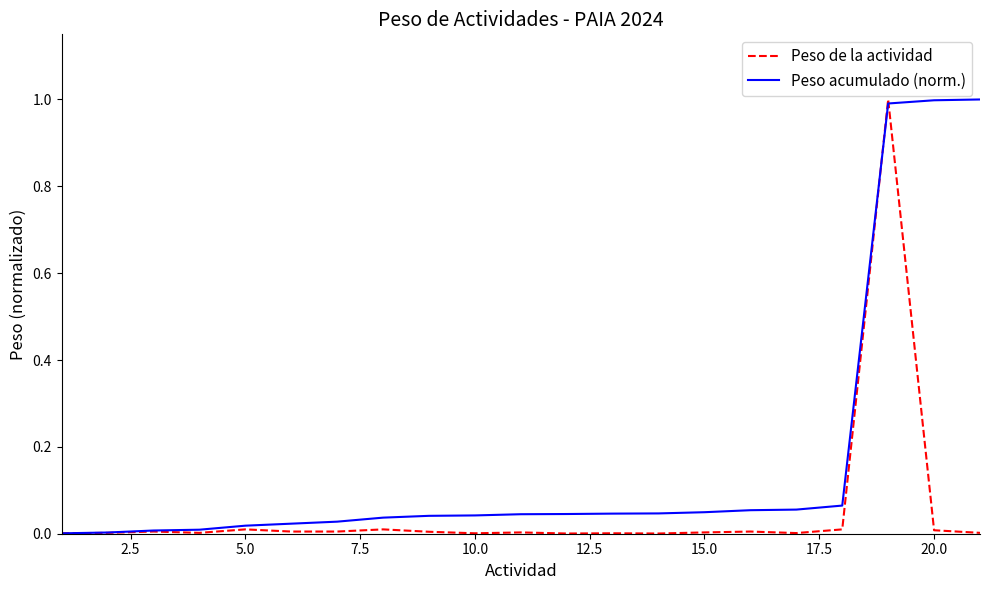

Which series has the largest total across all categories?

Peso acumulado (norm.)